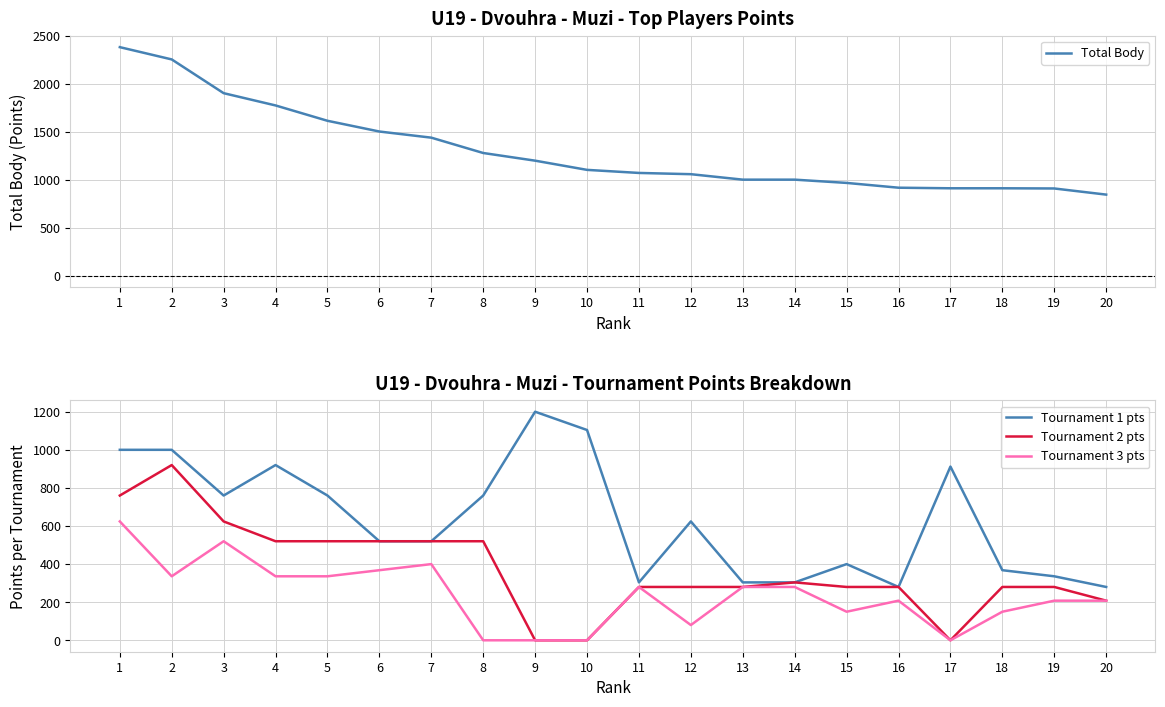

Reading left to right, what are all the values shown in this chart?

Total Body: 1=2384	2=2256	3=1904	4=1776	5=1616	6=1504	7=1440	8=1280	9=1200	10=1104	11=1072	12=1059	13=1002	14=1002	15=968	16=918	17=912	18=912	19=910	20=846
Tournament 1 pts: 1=1000	2=1000	3=760	4=920	5=760	6=520	7=520	8=760	9=1200	10=1104	11=304	12=624	13=304	14=304	15=400	16=280	17=912	18=368	19=336	20=280
Tournament 2 pts: 1=760	2=920	3=624	4=520	5=520	6=520	7=520	8=520	9=0	10=0	11=280	12=280	13=280	14=304	15=280	16=280	17=0	18=280	19=280	20=208
Tournament 3 pts: 1=624	2=336	3=520	4=336	5=336	6=368	7=400	8=0	9=0	10=0	11=280	12=80	13=280	14=280	15=150	16=208	17=0	18=150	19=208	20=208